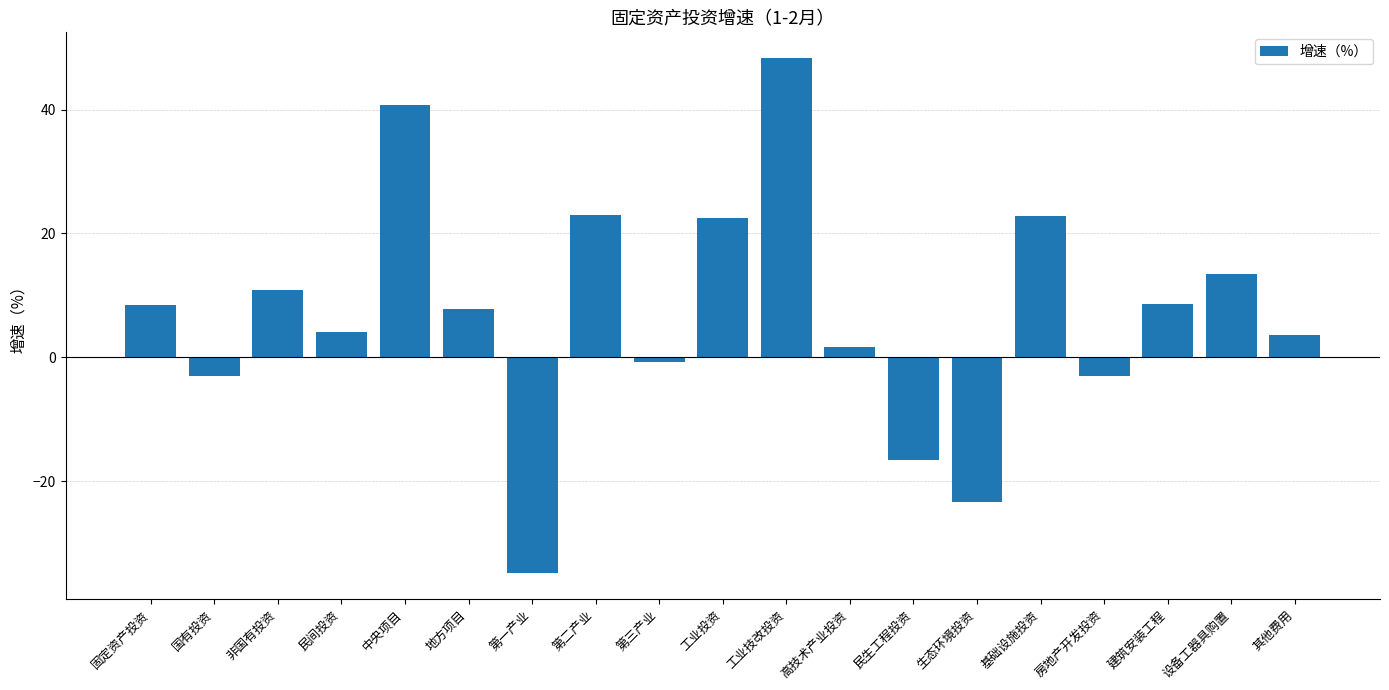

Which has a higher value, 房地产开发投资 or 设备工器具购置?

设备工器具购置